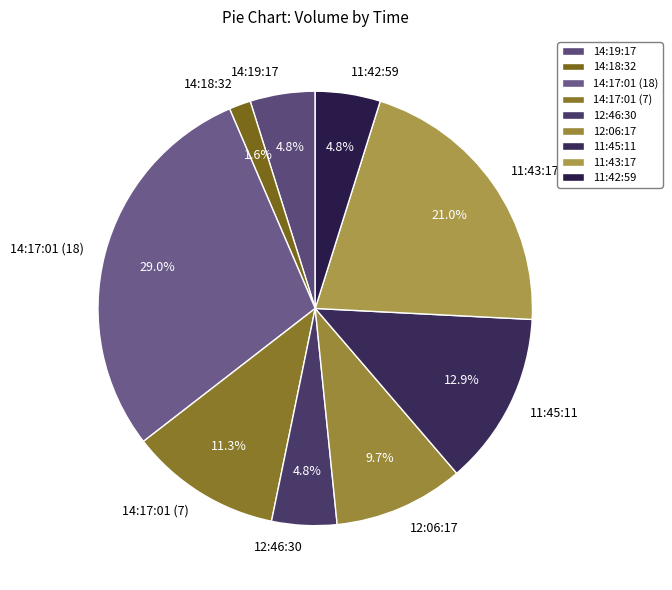

What portion of the pie excludes 14:17:01 (7)?

88.7%